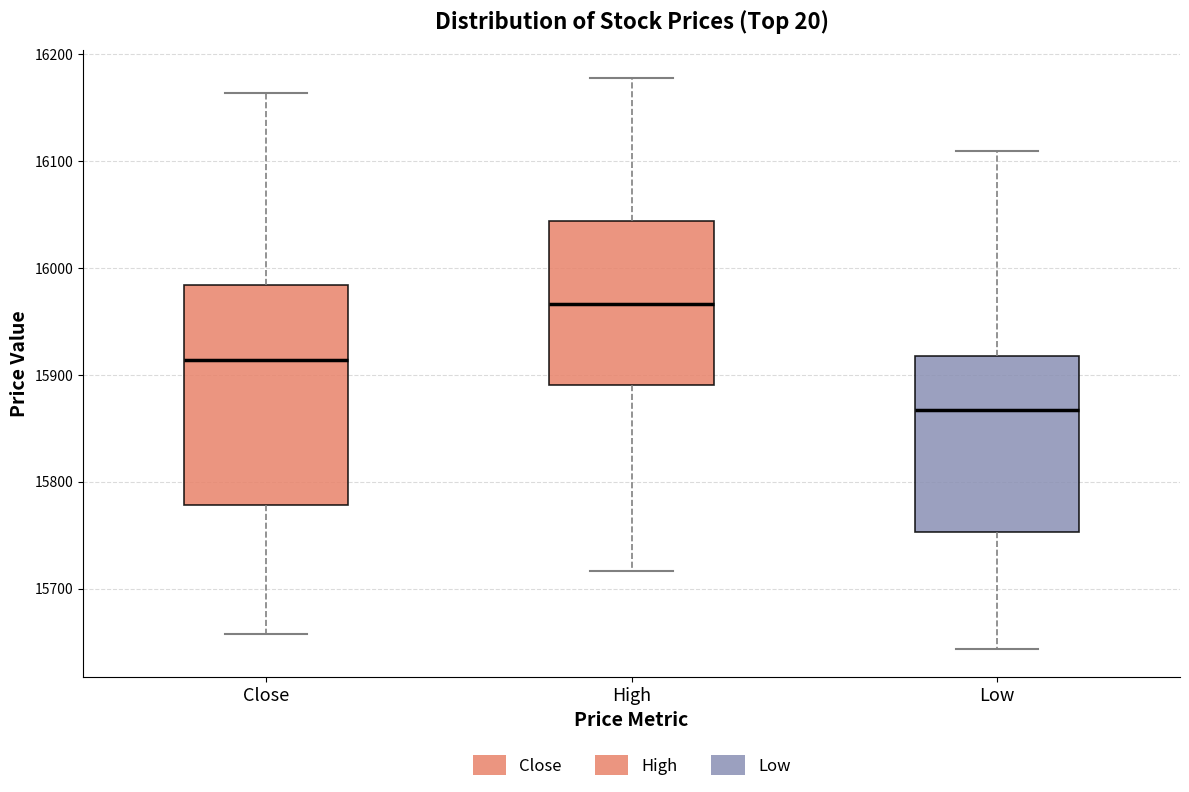

Comparing the boxes themselves (not the whiskers), which one is the tallest?

Close